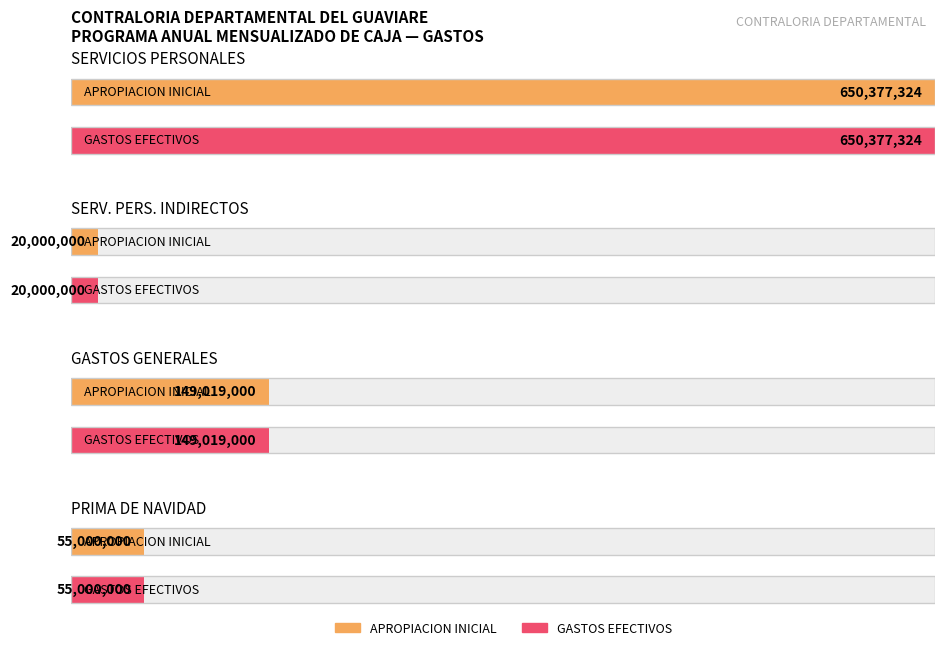

Reading left to right, what are all the values shown in this chart?

APROPIACION INICIAL: 650377324	20000000	149019000	55000000
GASTOS EFECTIVOS: 650377324	20000000	149019000	55000000